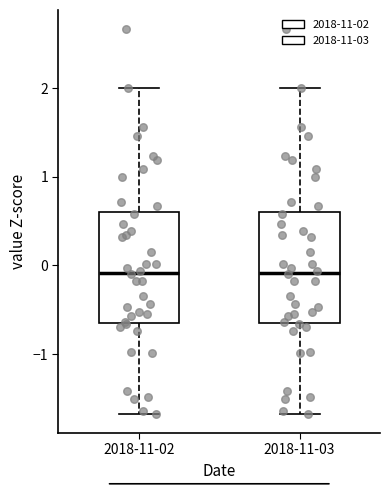

Reading left to right, read every box against the y-axis: the position of its median line, the range the box covers, and the ends of its whiskers. The values are not printed on the chart, so give them approximately, as read against the axis.

2018-11-02: median -0.1, box -0.6 to 0.6, whiskers -1.7 to 2.0
2018-11-03: median -0.1, box -0.6 to 0.6, whiskers -1.7 to 2.0